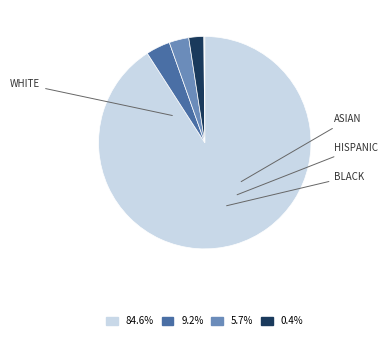

How many segments does this pie chart have?

5